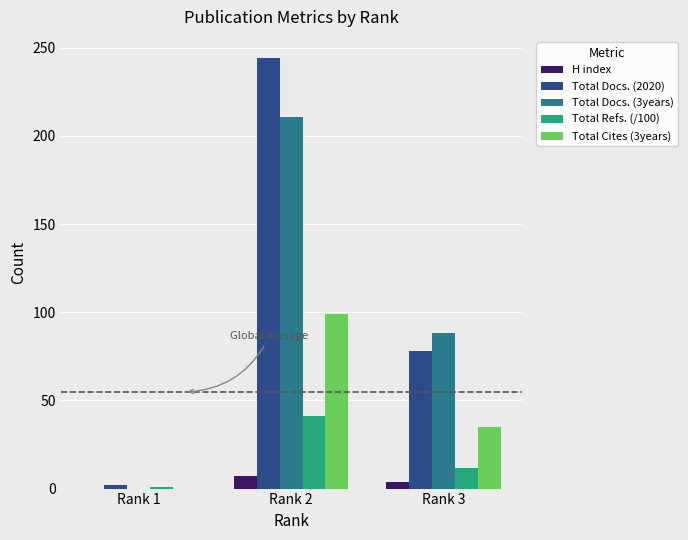

The Total Docs. (2020) series shows 244.0 at Rank 2. True or false?

True